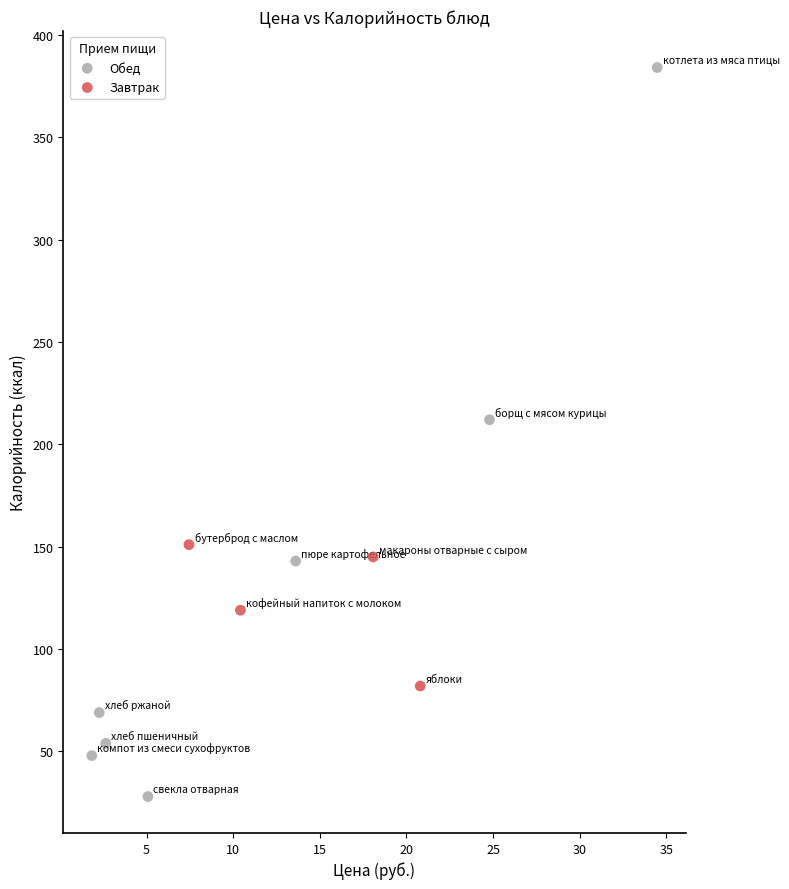

Which series has the widest spread of Y values?

Обед